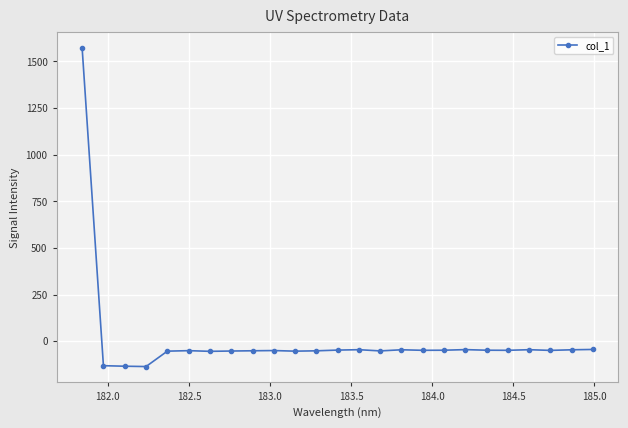

What is the maximum value shown in the chart?

1573.7